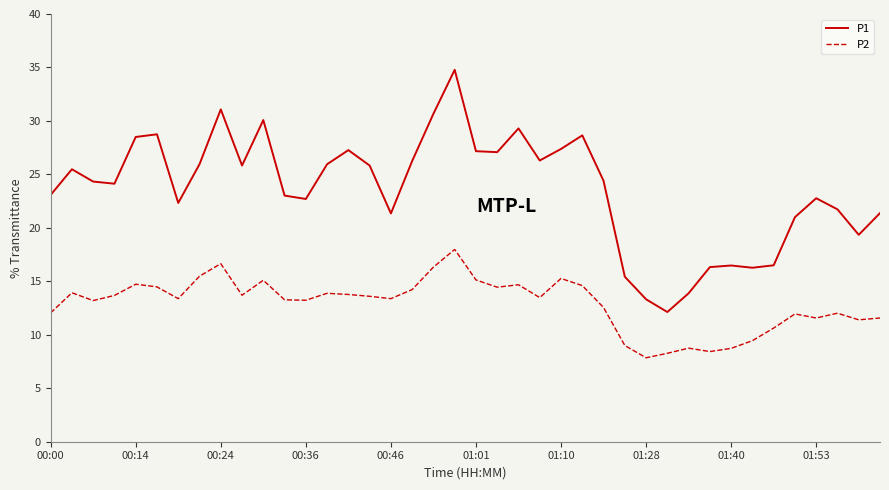

Which series has the largest range (max minus min)?

P1